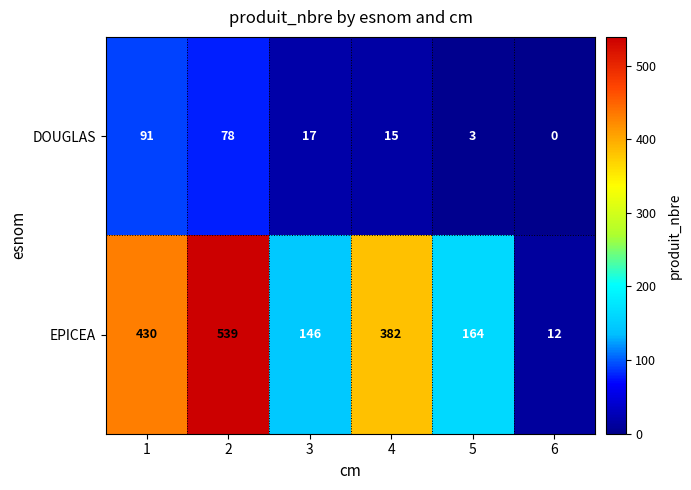

What value does the DOUGLAS series have at 2, to the nearest 10?

80